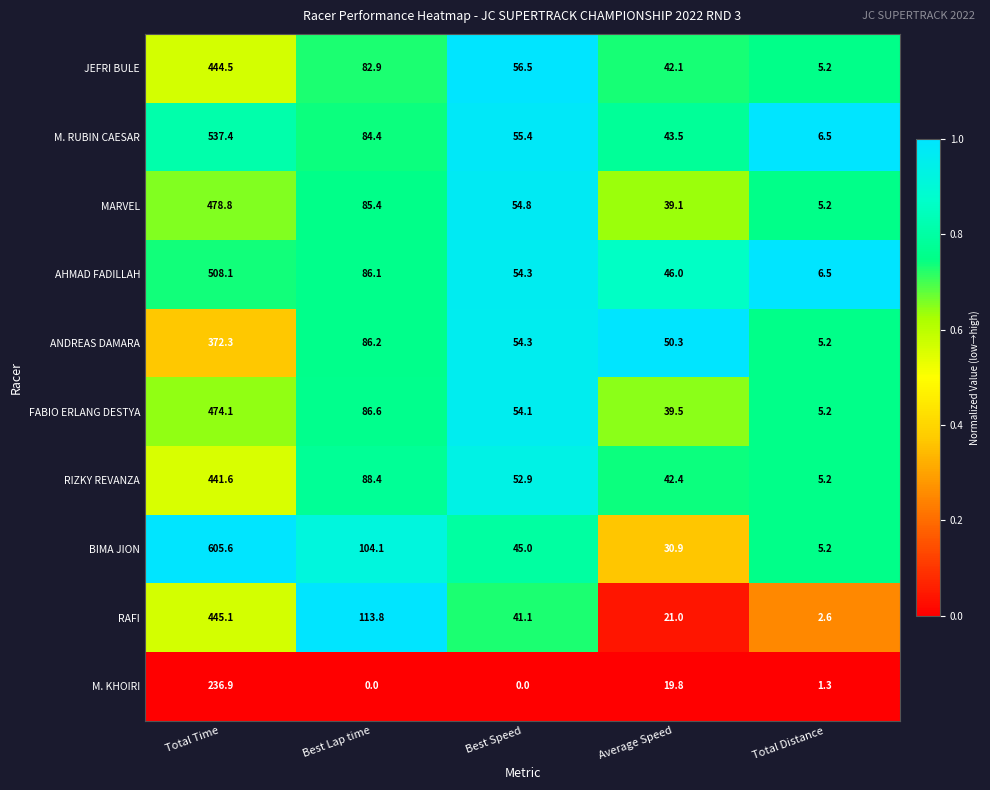

The value of RIZKY REVANZA at Best Speed is 52.9. True or false?

True